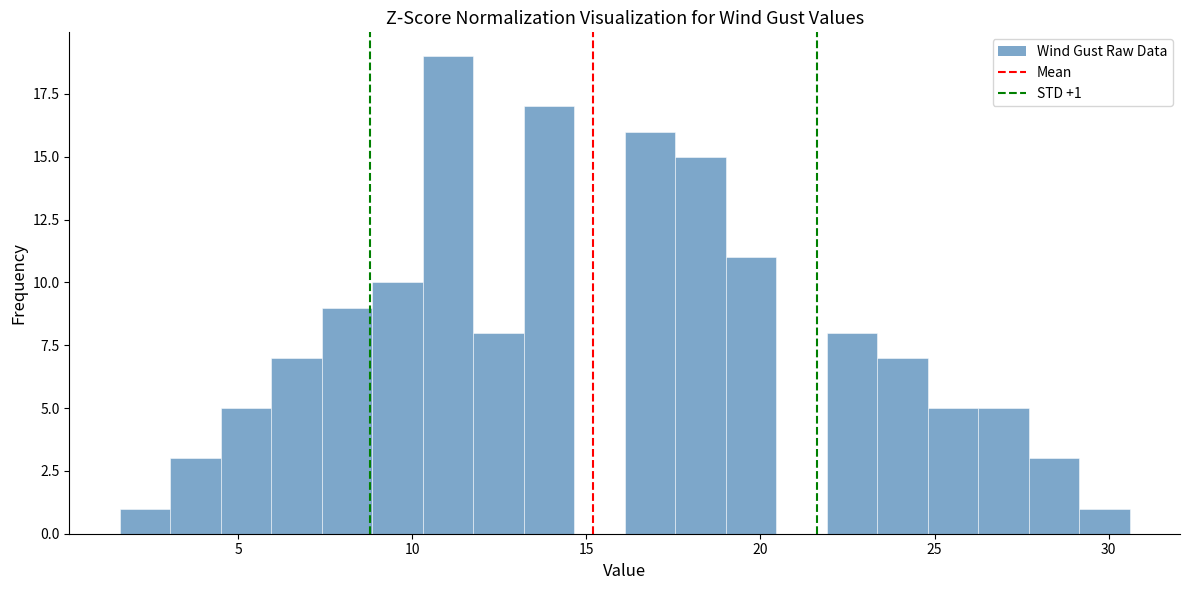

Read against the x-axis, roughly where is the centre of the tallest bar?

11.0